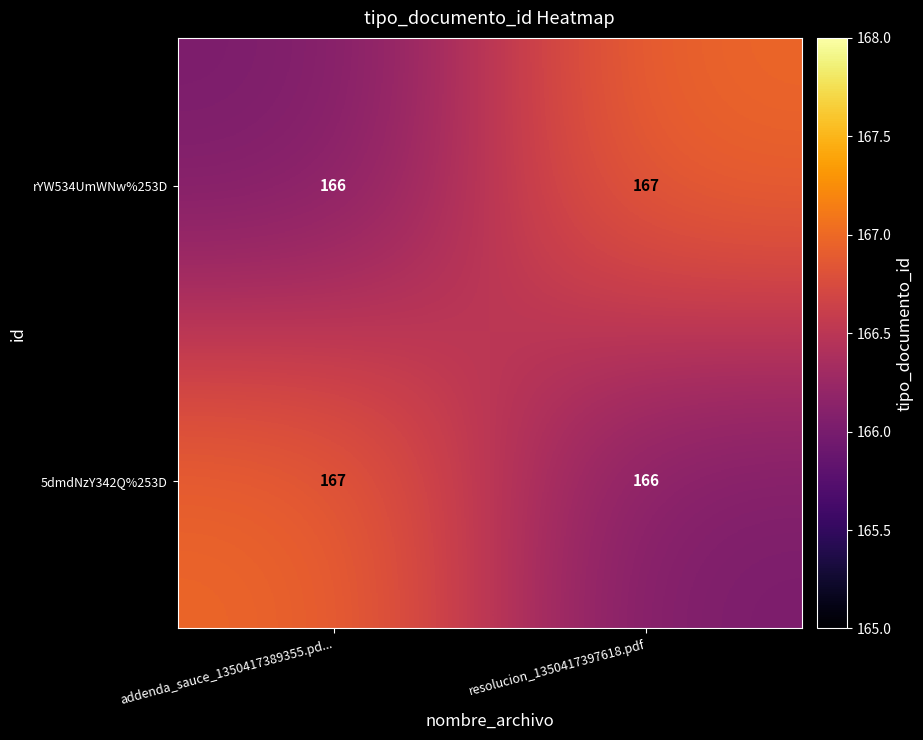

Rank the series at resolucion_1350417397618.pdf from lowest to highest value.

5dmdNzY342Q%253D, rYW534UmWNw%253D